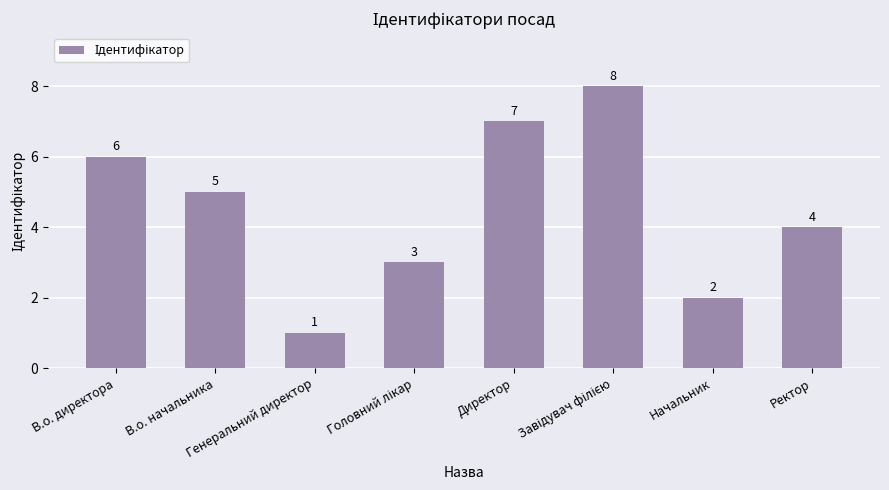

What is the sum of all values?

36